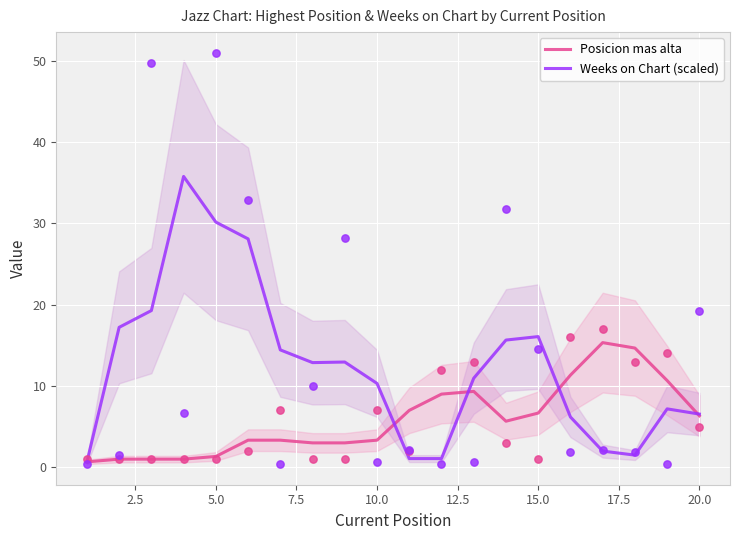

At how many categories does at least one series exceed 34?

1